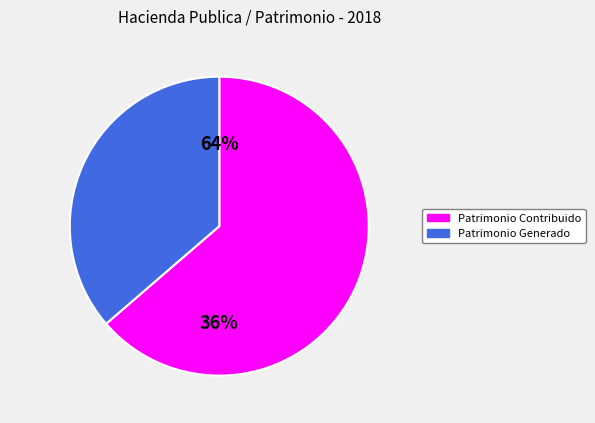

What is the largest slice in the pie chart?

Hacienda Publica / Patrimonio Contribuido